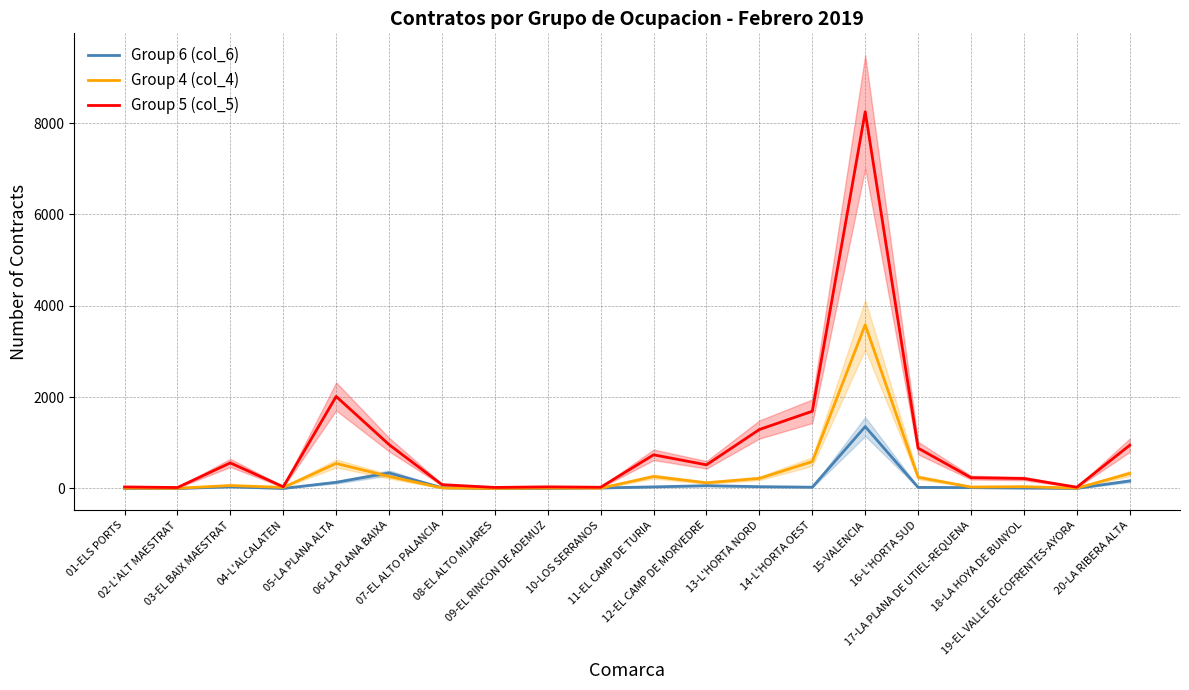

What is the average value of the Group 4 (col_4) series?

319